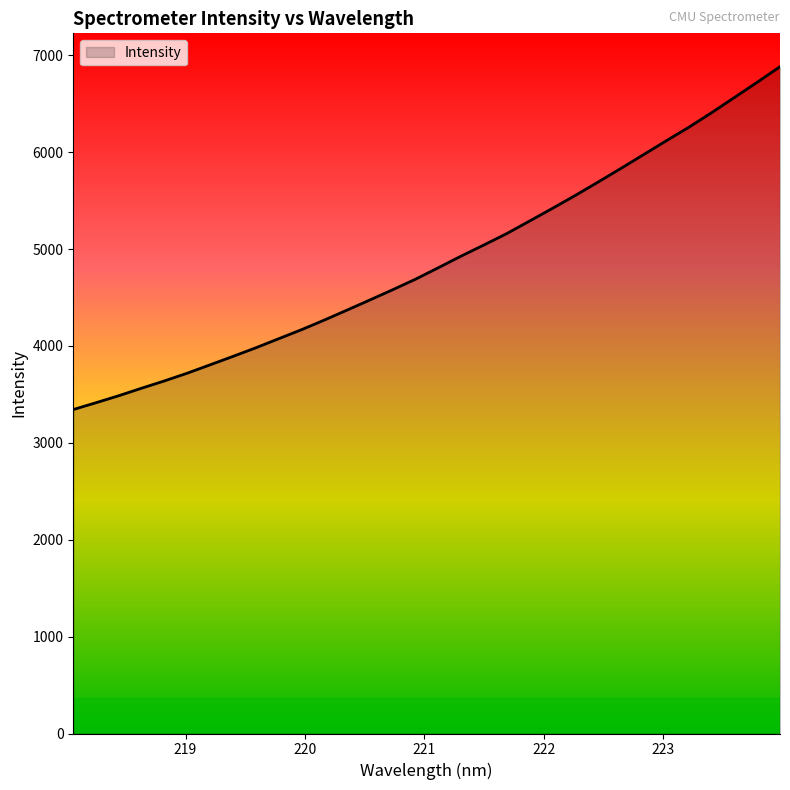

What is the maximum value shown in the chart?

6882.9